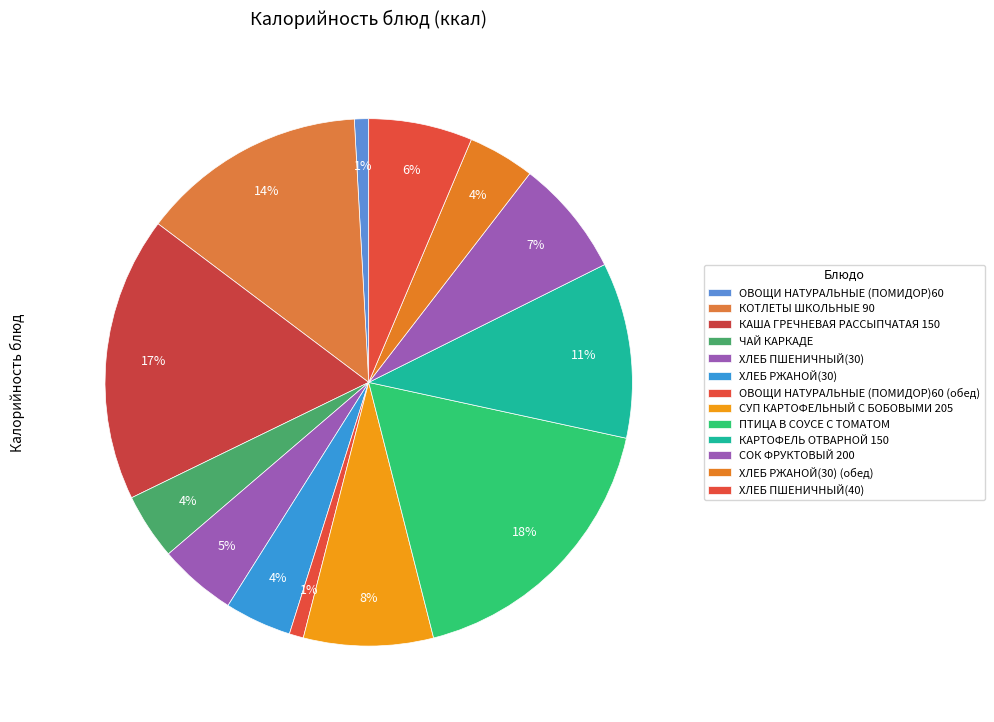

To the nearest percent, what is the combined percentage of ПТИЦА В СОУСЕ С ТОМАТОМ and ЧАЙ КАРКАДЕ?

22%